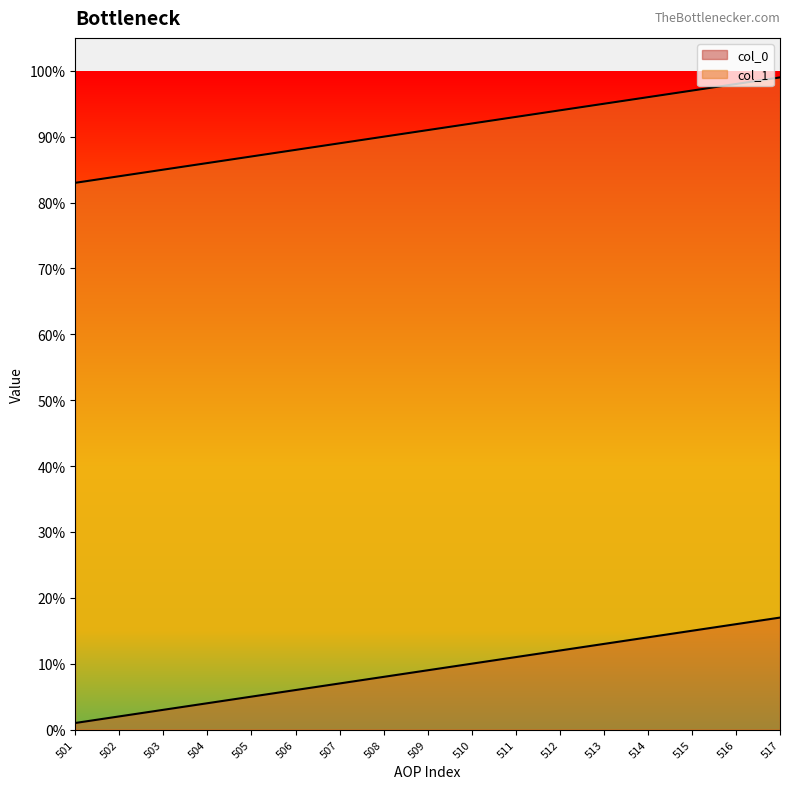

What is the value of the col_0 point at the 11th from the left?

0.1